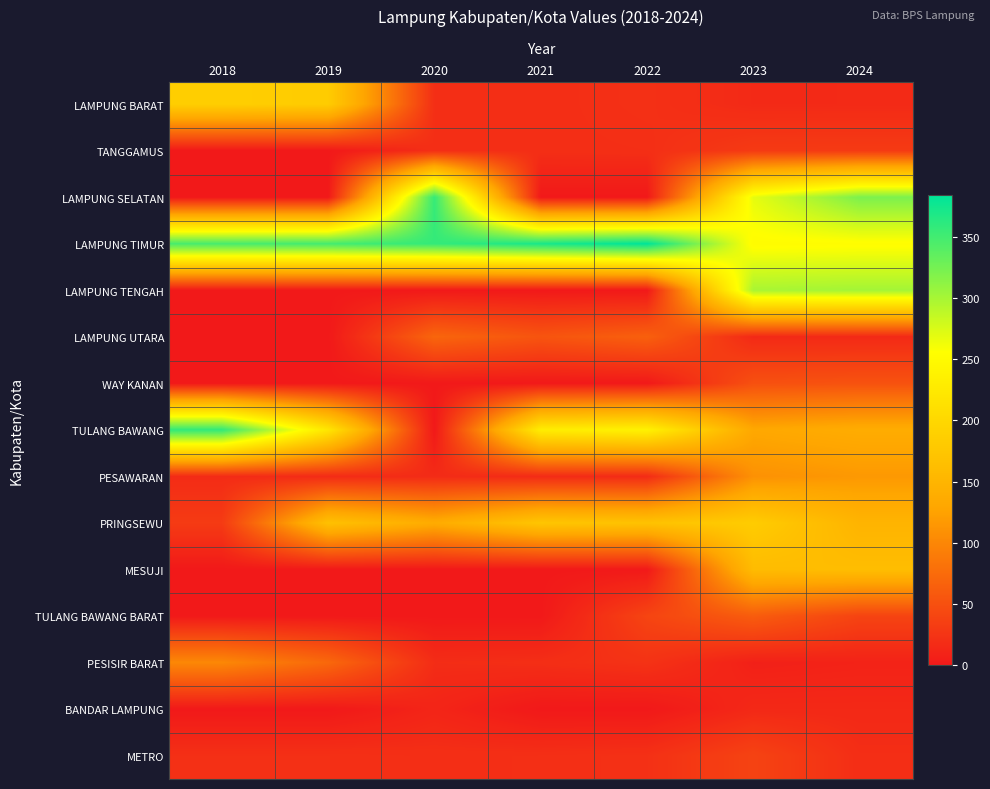

At 2021, list the series in order from largest to smallest.

LAMPUNG TIMUR, TULANG BAWANG, PRINGSEWU, LAMPUNG UTARA, METRO, TANGGAMUS, LAMPUNG BARAT, PESISIR BARAT, PESAWARAN, LAMPUNG SELATAN, LAMPUNG TENGAH, WAY KANAN, MESUJI, TULANG BAWANG BARAT, BANDAR LAMPUNG